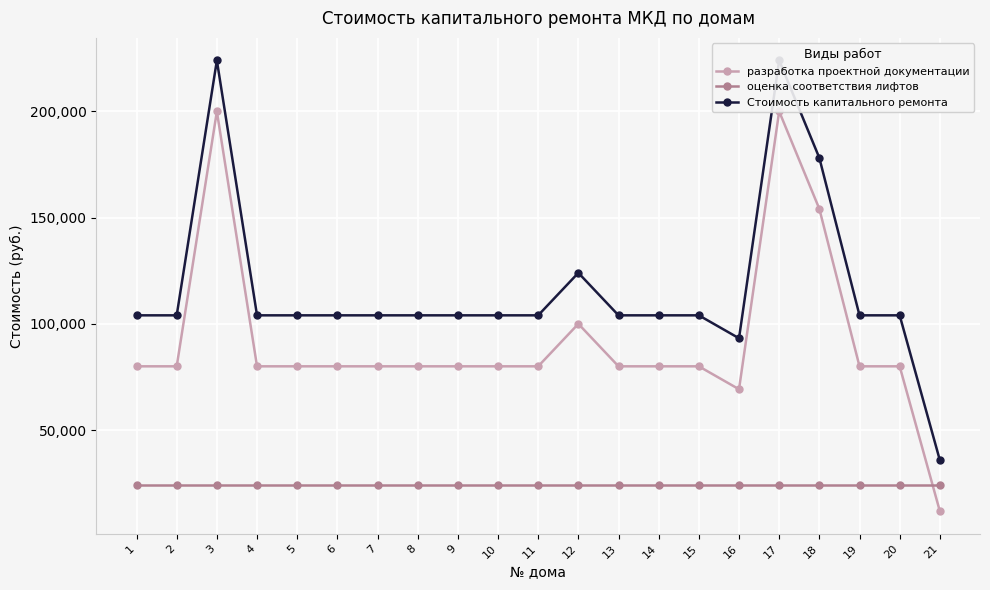

At 14, list the series in order from largest to smallest.

Стоимость капитального ремонта, разработка проектной документации, оценка соответствия лифтов